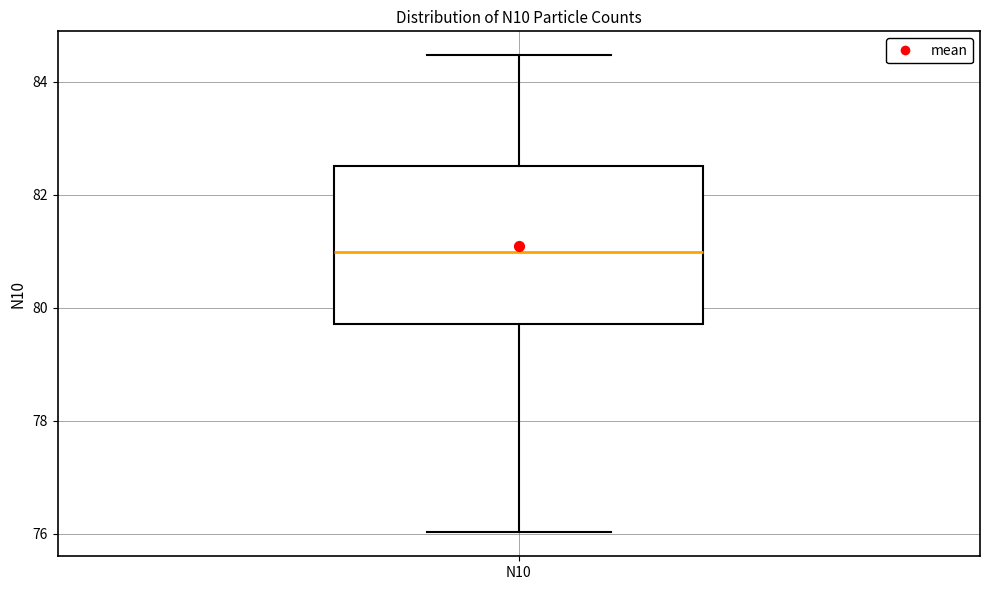

Read this box plot against the y-axis: the position of the median line, the range covered by the box, and the ends of both whiskers. The values are not printed on the chart, so give them approximately, as read against the axis.

median 81.0, box 79.8 to 82.6, whiskers 76.0 to 84.4